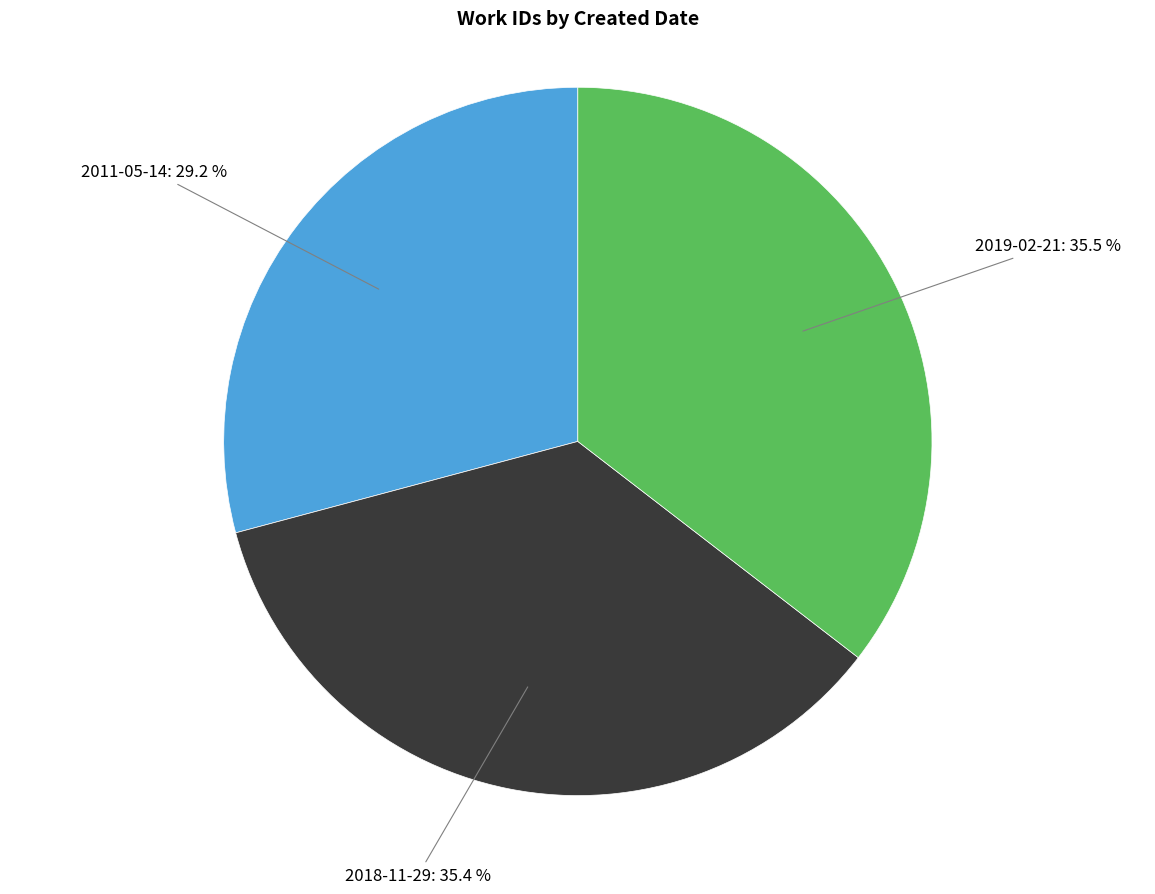

Is there any slice that represents more than half of the pie?

No